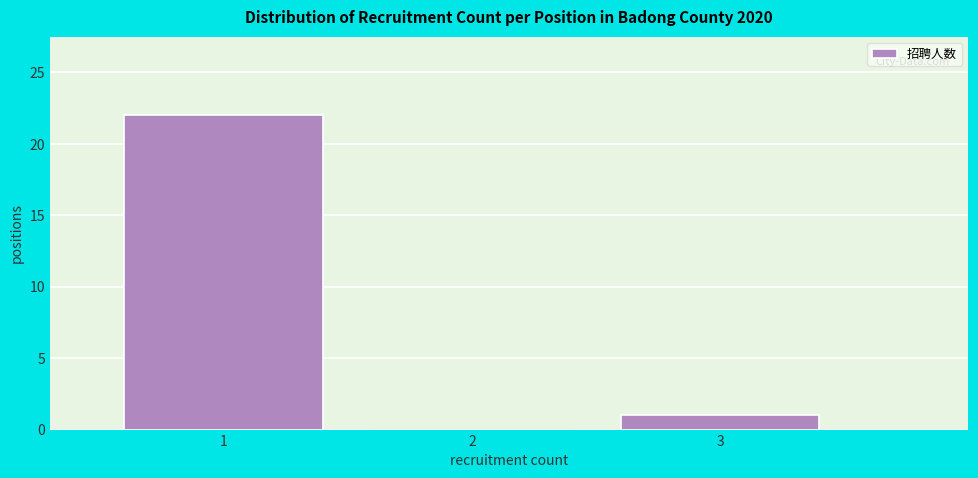

Reading left to right, list all the values displayed in this chart.

1=22	2=0	3=1